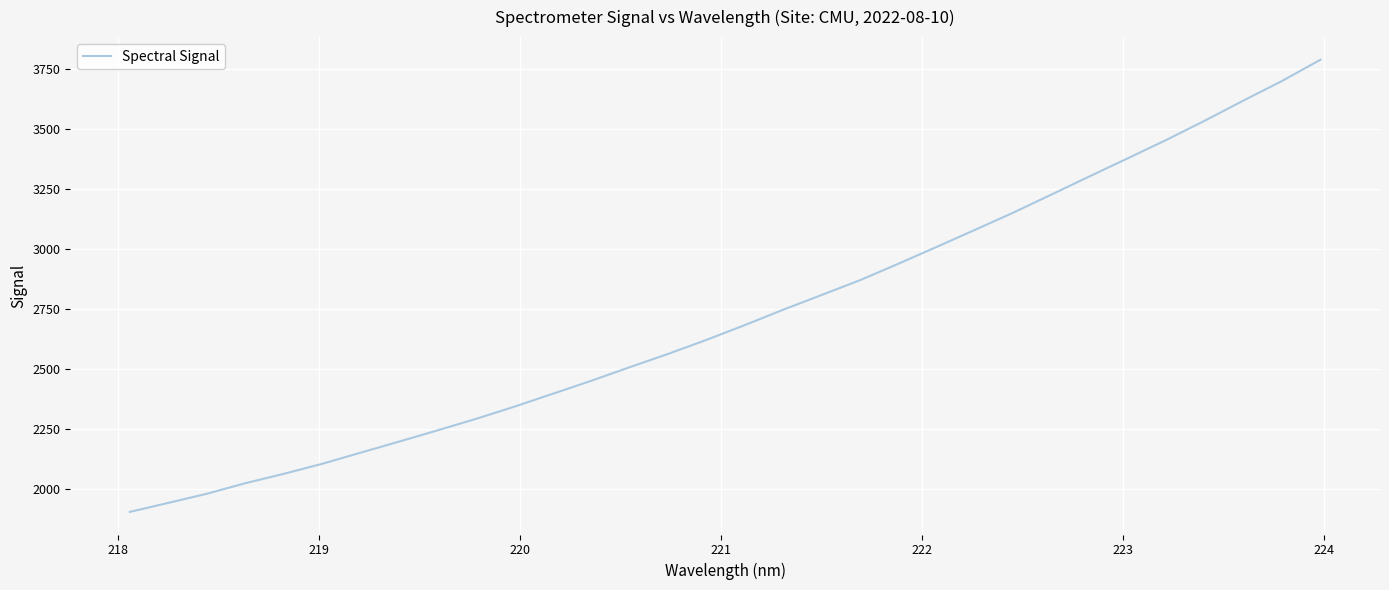

What is the greatest value displayed?

3788.7